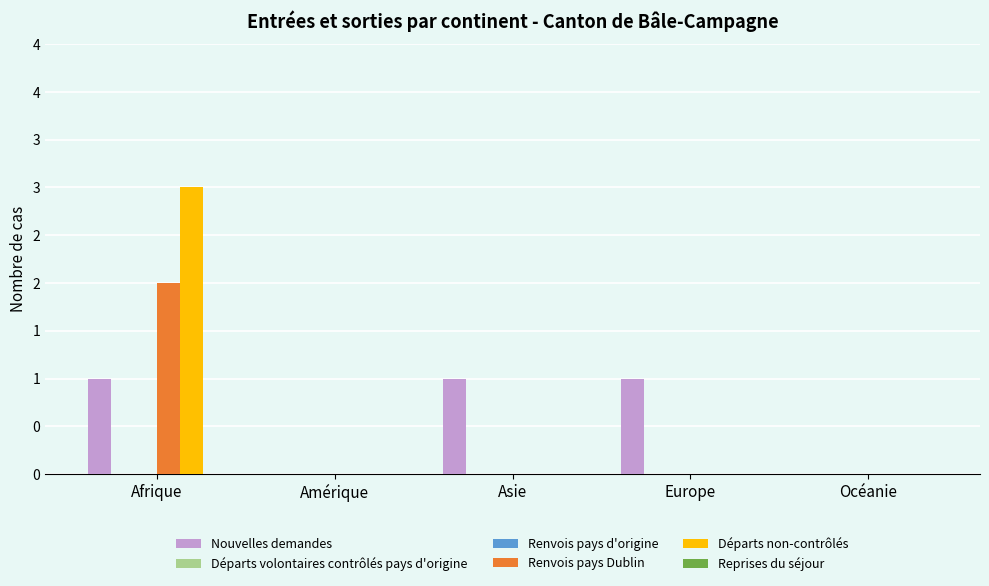

List the series in order of their peak value, lowest first.

Départs volontaires contrôlés pays d'origine, Renvois pays d'origine, Reprises du séjour, Nouvelles demandes, Renvois pays Dublin, Départs non-contrôlés